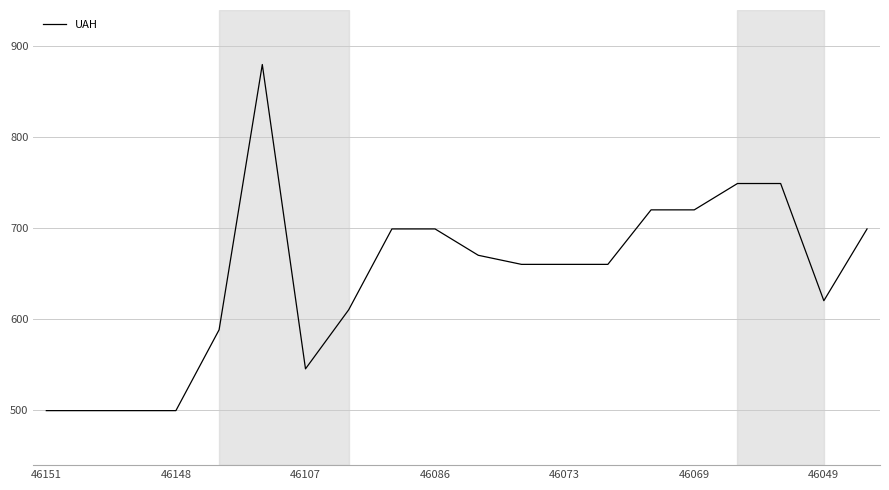

What is the maximum value shown in the chart?

880